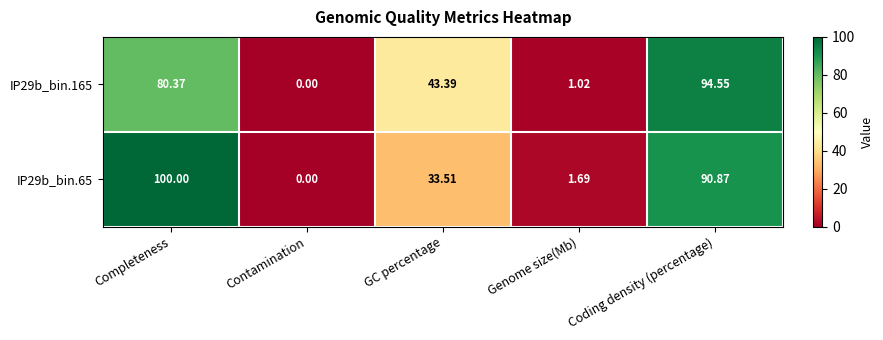

At which category does the chart reach its peak across all series?

Completeness